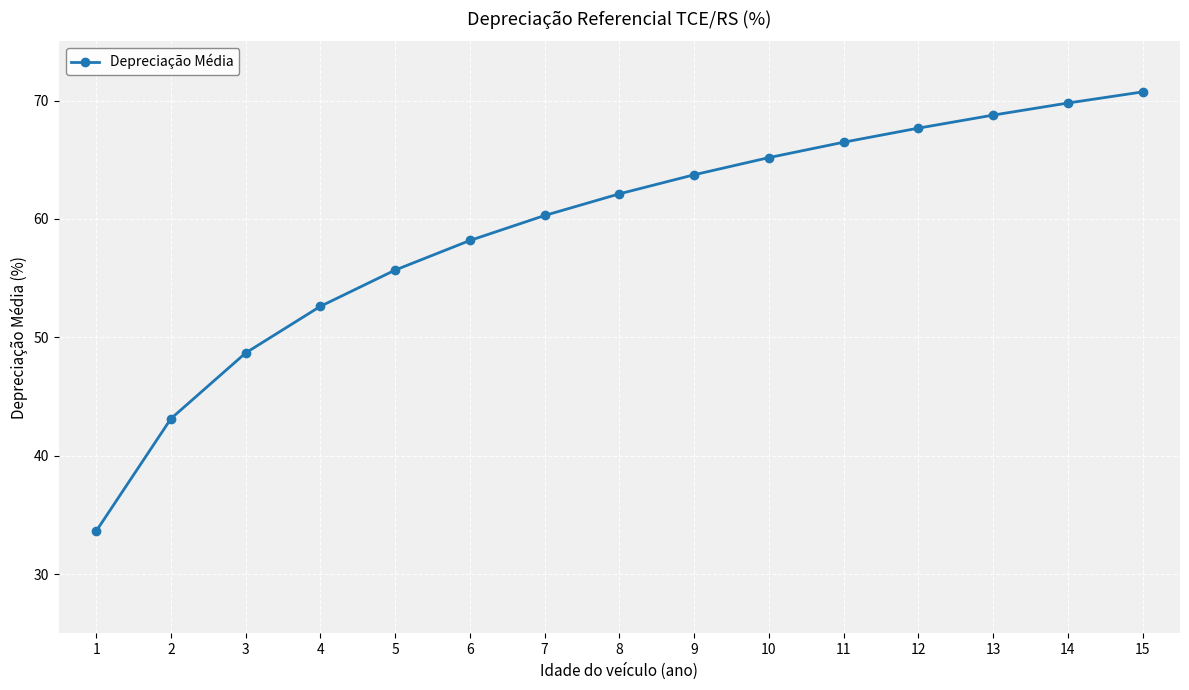

What is the difference between the maximum and minimum values?

37.1